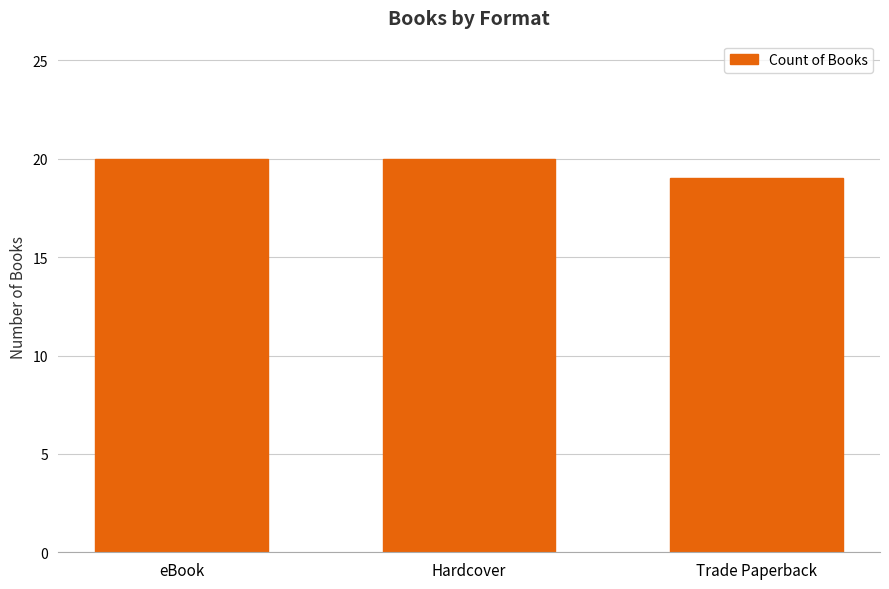

Approximately how many times larger is the value at Hardcover compared to Trade Paperback?

1.1